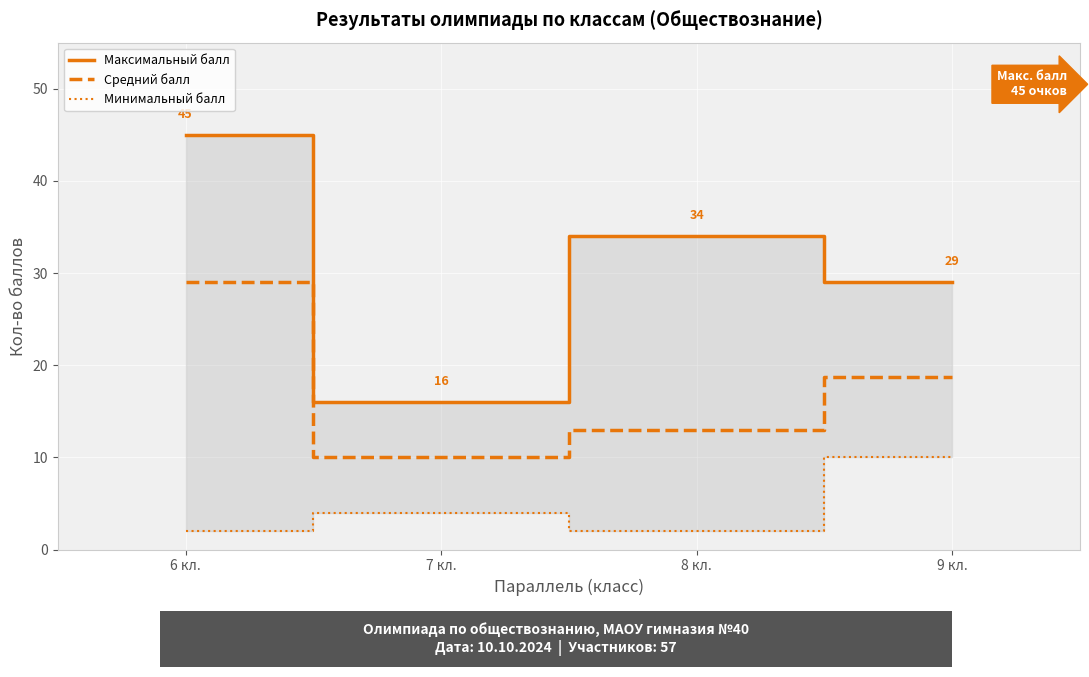

Which has a higher value, 7 кл. or 9 кл.?

9 кл.